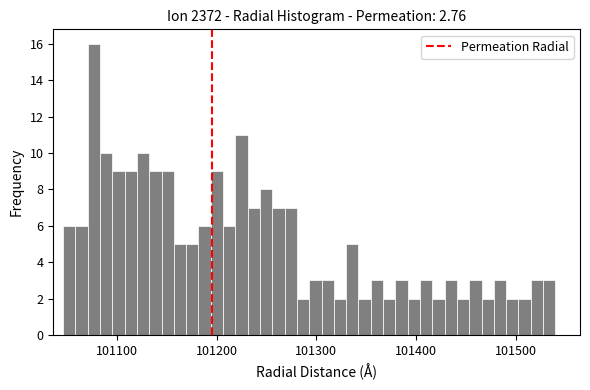

Around what value on the x-axis is the tallest bar? Give the approximate position of its centre, as read against the axis.

101080